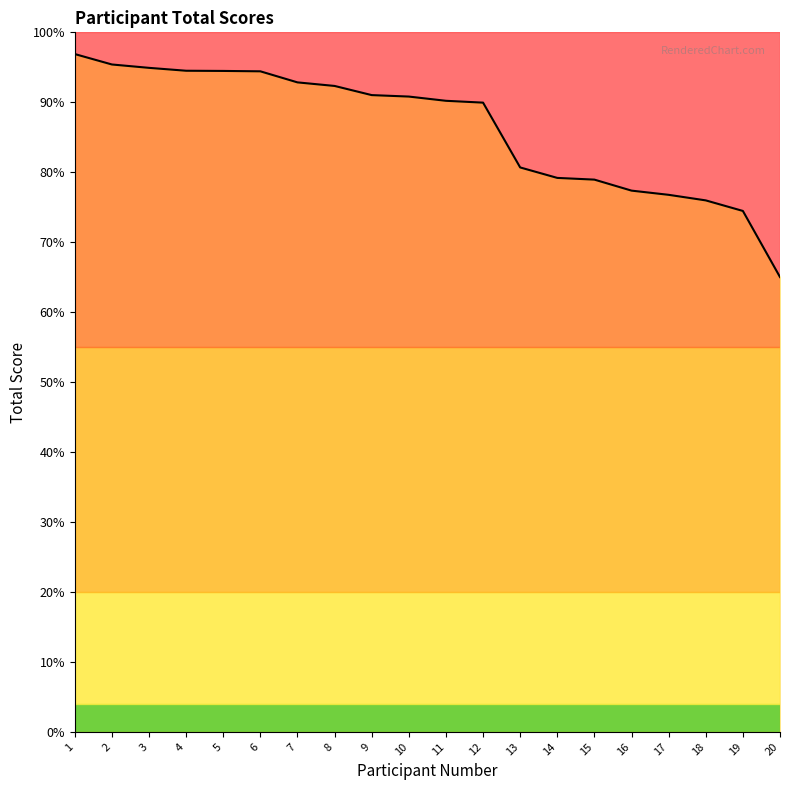

Is this an area chart (filled region under the line)?

Yes